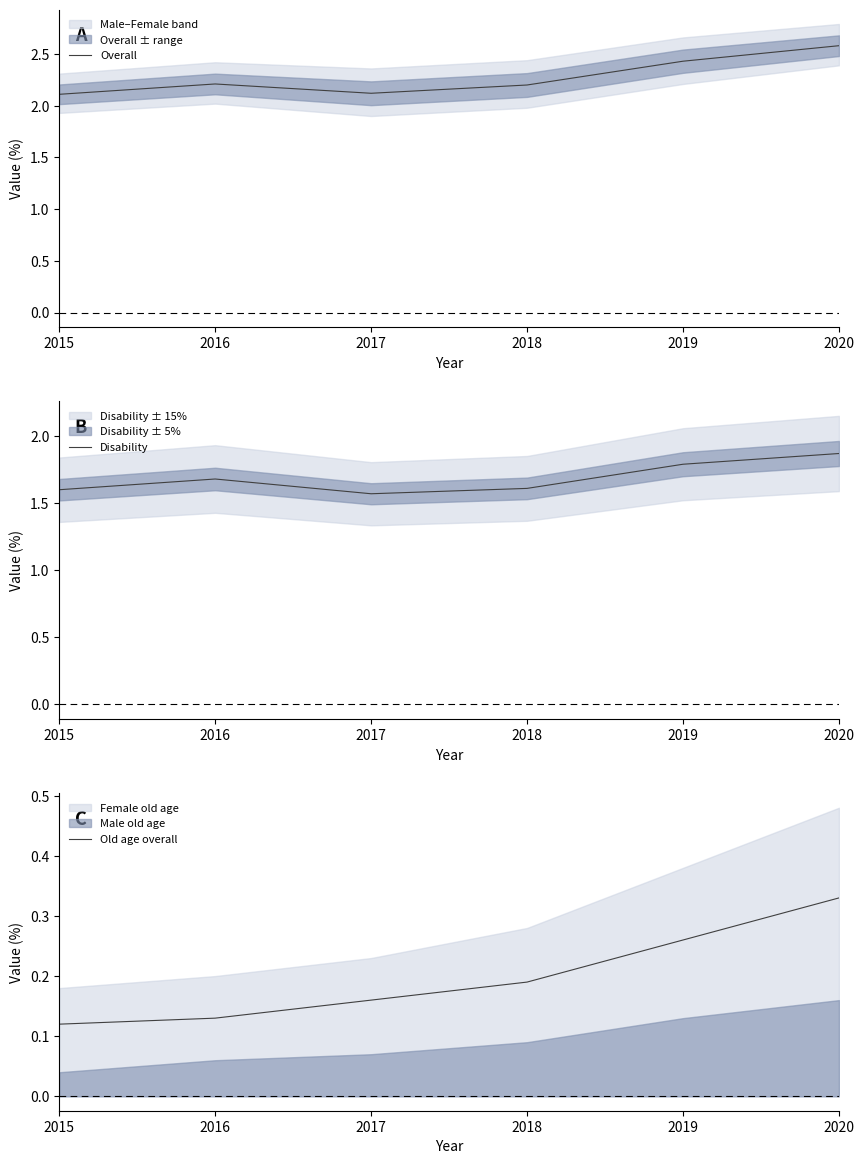

Reading left to right, what are all the values shown in this chart?

Overall: 2015=2.1	2016=2.2	2017=2.1	2018=2.2	2019=2.4	2020=2.6
Disability: 2015=1.6	2016=1.7	2017=1.6	2018=1.6	2019=1.8	2020=1.9
Old age overall: 2015=0.1	2016=0.1	2017=0.2	2018=0.2	2019=0.3	2020=0.3